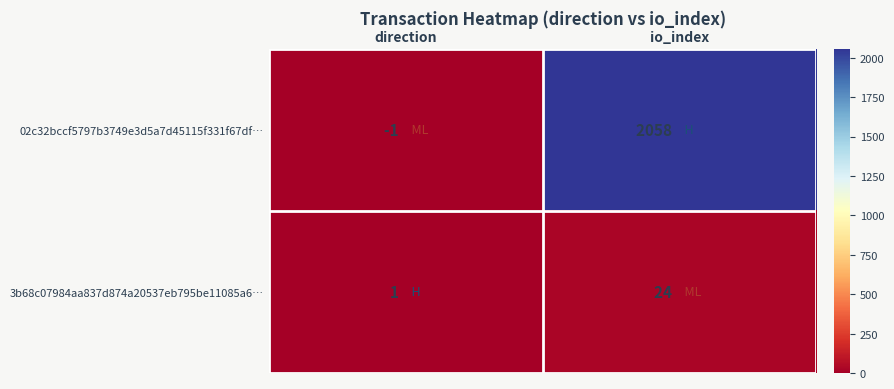

Rank the series by their average value, from lowest to highest.

3b68c07984aa837d874a20537eb795be11085a6…, 02c32bccf5797b3749e3d5a7d45115f331f67df…